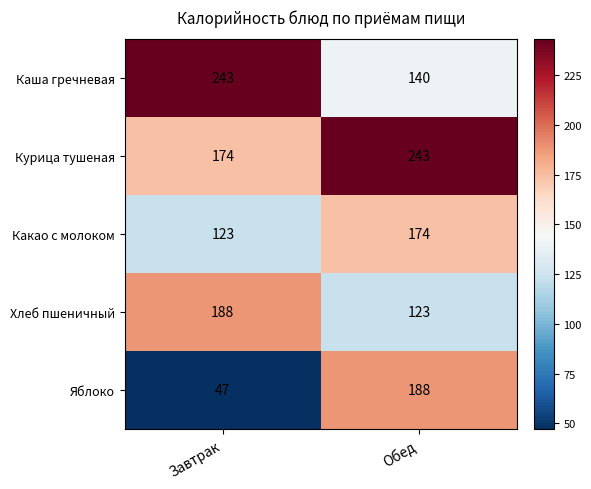

List the labels in order of Какао с молоком value, smallest first.

Завтрак, Обед